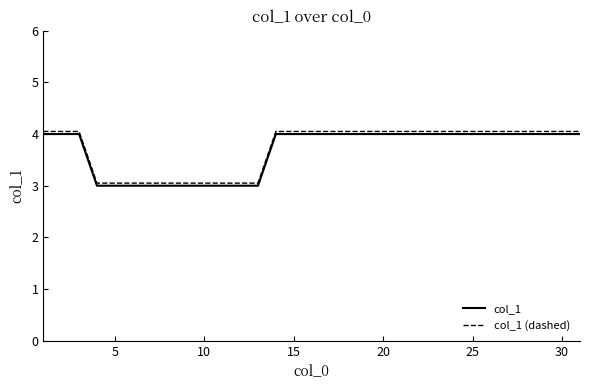

True or false: col_1 and col_1 (dashed) cross at least once.

False